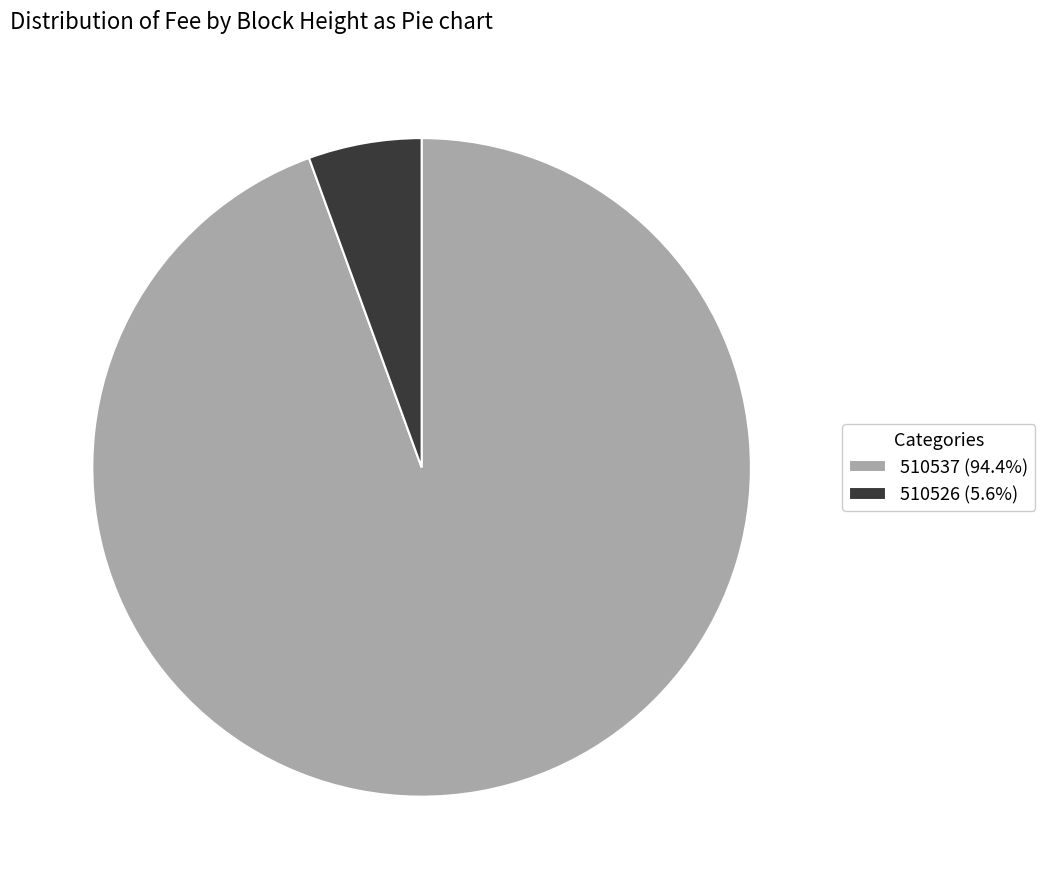

Does 510526 (5.6%) represent more than half of the total?

No